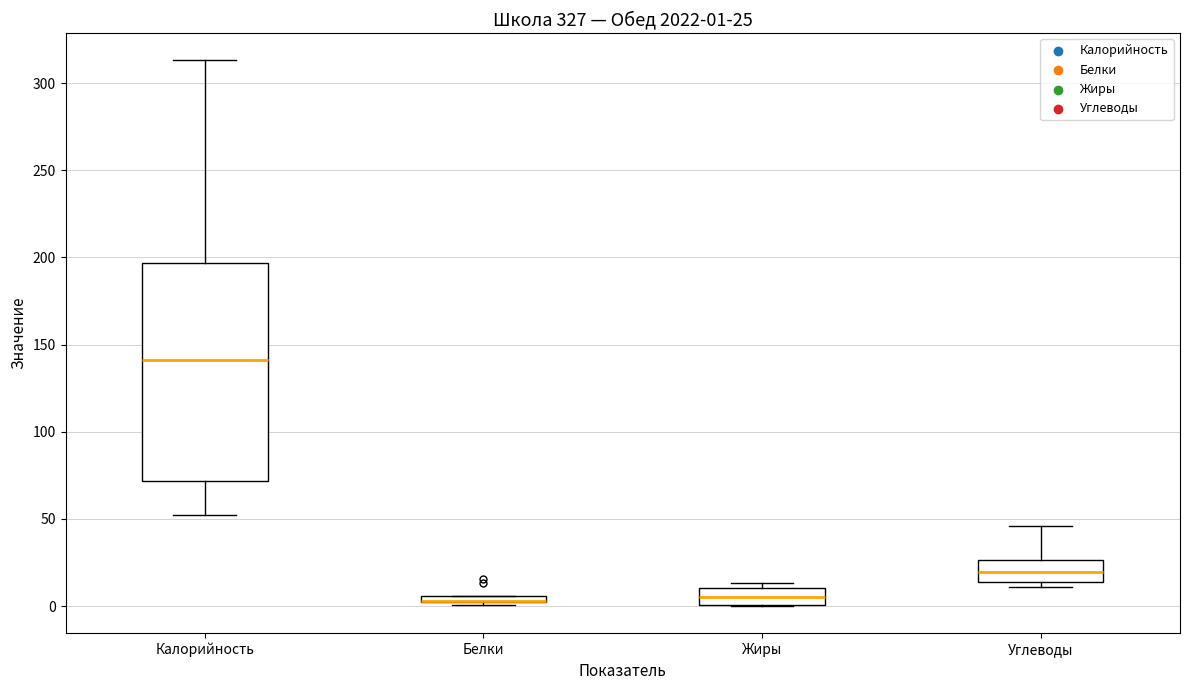

Comparing the boxes themselves (not the whiskers), which one is the tallest?

Калорийность